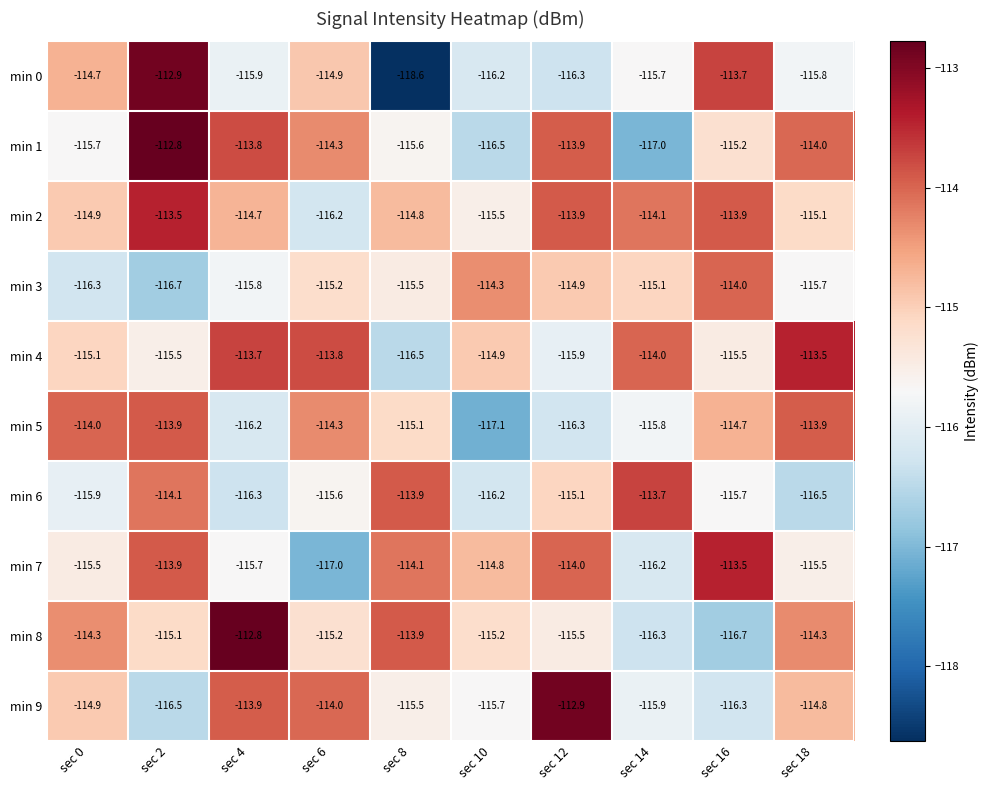

The min 2 series shows -115.5 at sec 10. True or false?

True